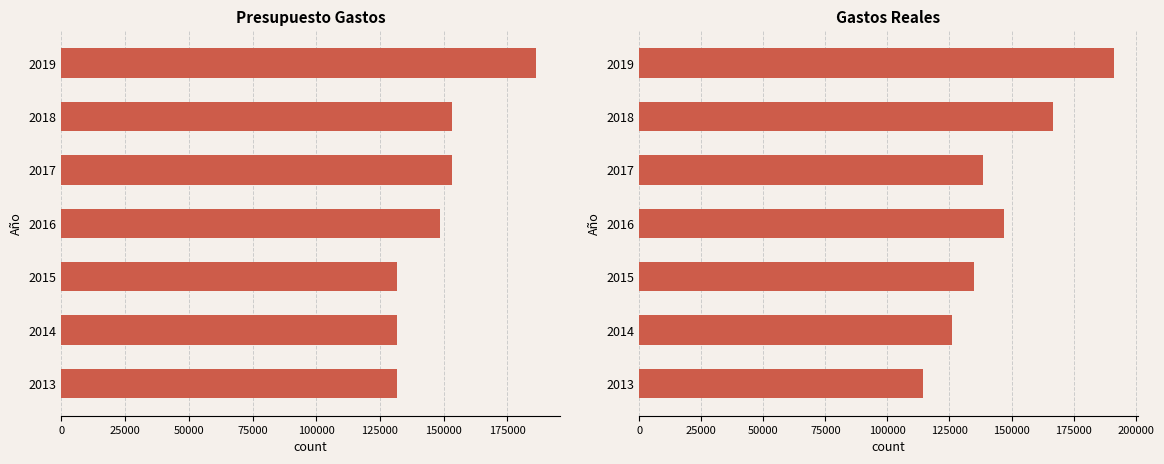

What is the minimum value shown in the chart?

114363.7